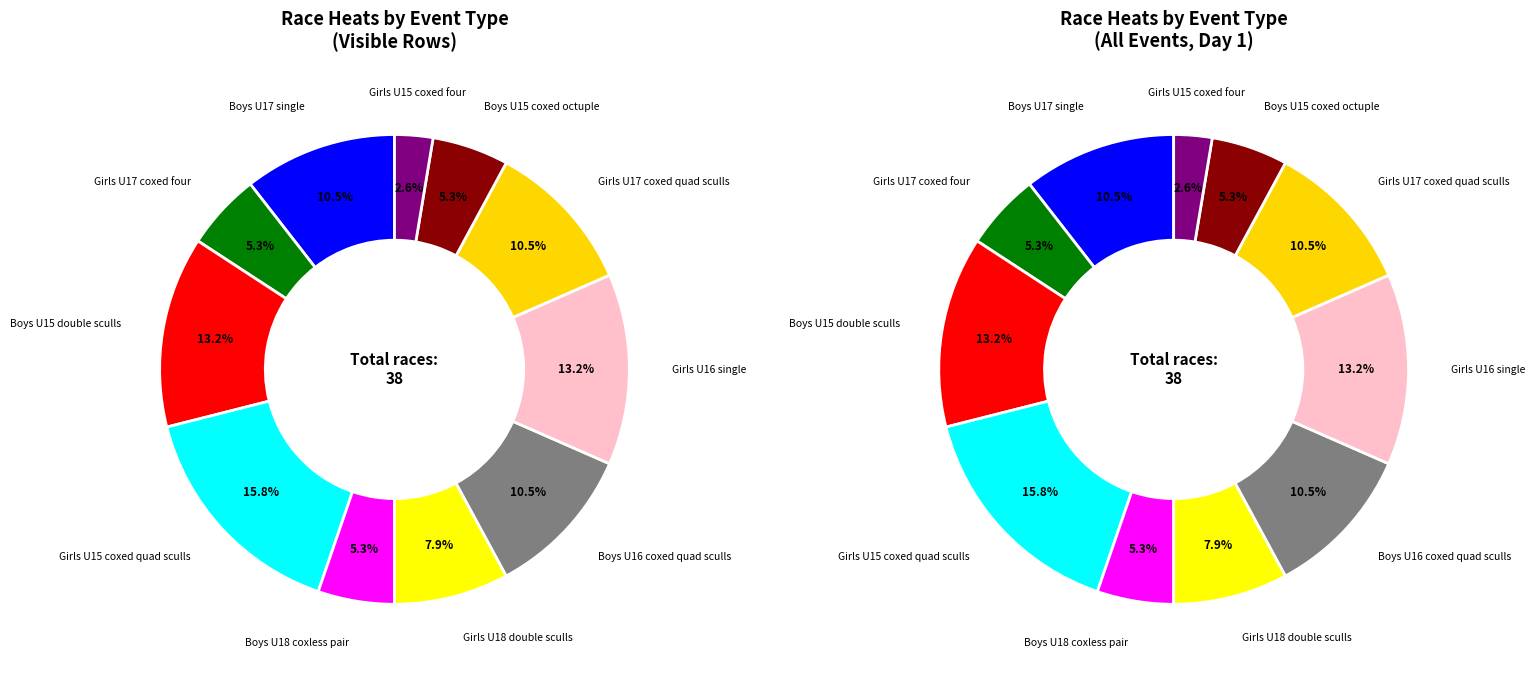

Rank the categories by value from highest to lowest.

Girls U15 coxed quad sculls, Boys U15 double sculls, Girls U16 single, Boys U17 single, Boys U16 coxed quad sculls, Girls U17 coxed quad sculls, Girls U18 double sculls, Girls U17 coxed four, Boys U18 coxless pair, Boys U15 coxed octuple, Girls U15 coxed four